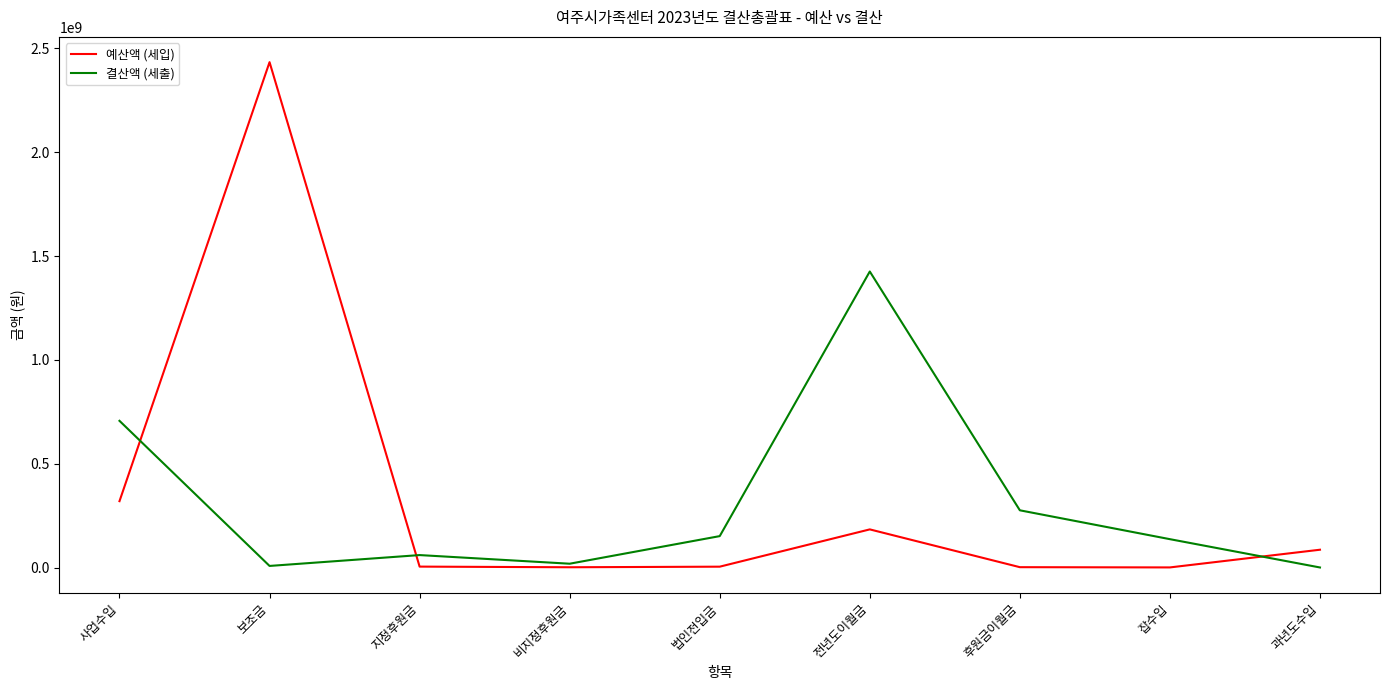

What is the difference between the highest and lowest values at 사업수입?

386889204